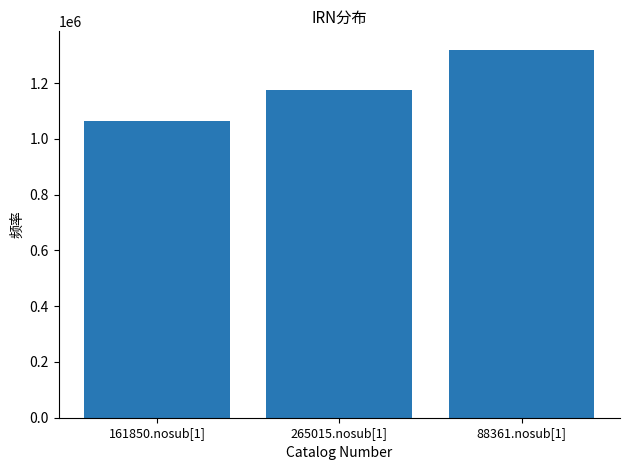

What position from the left is 161850.nosub[1]?

1